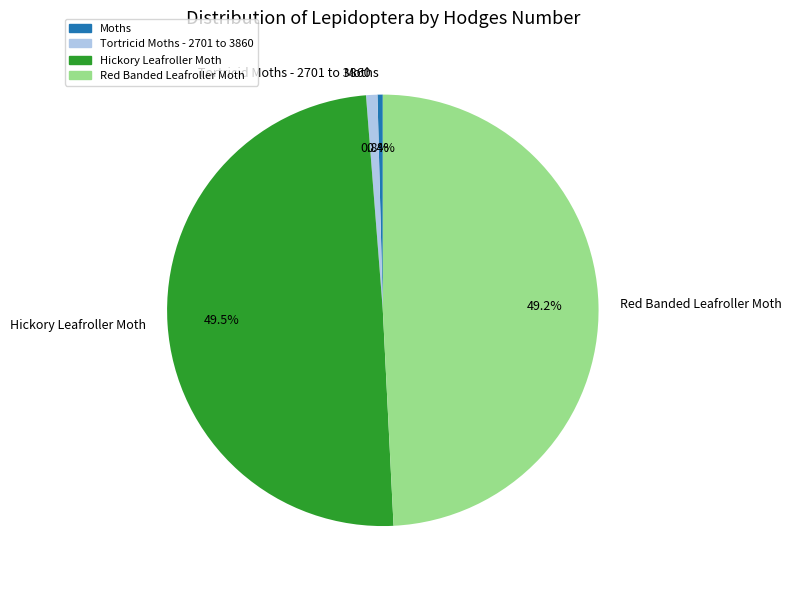

Which has a higher value, Hickory Leafroller Moth or Moths?

Hickory Leafroller Moth